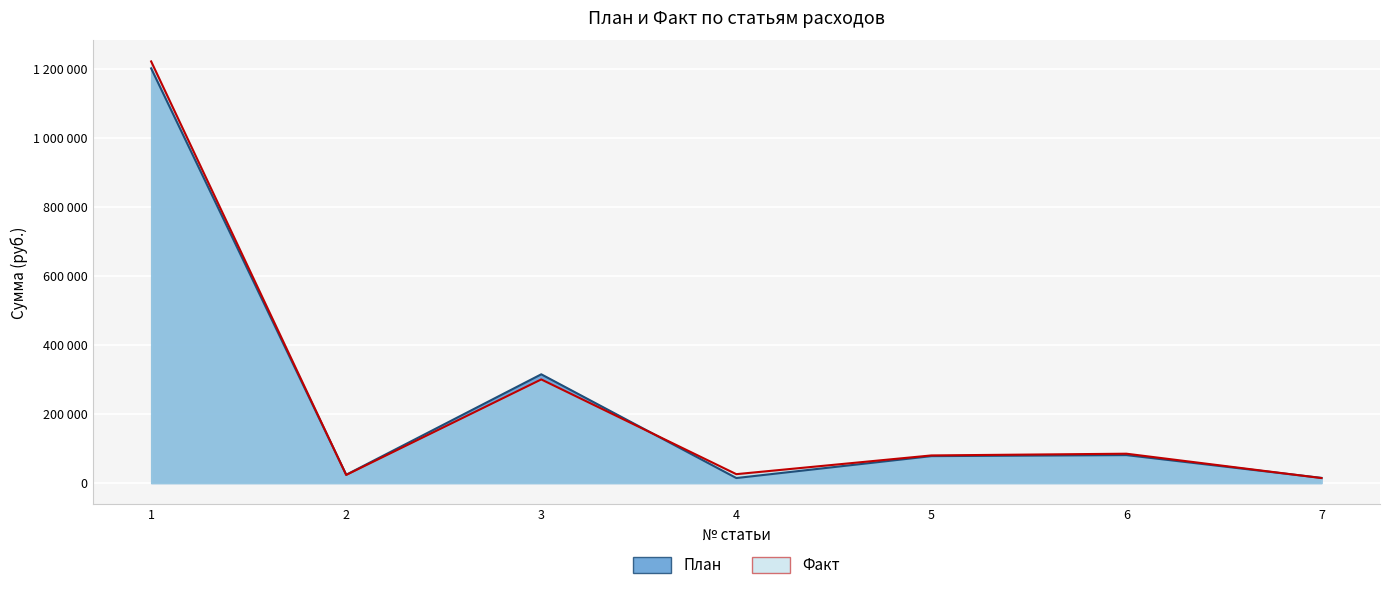

Count the number of categories in the chart.

7